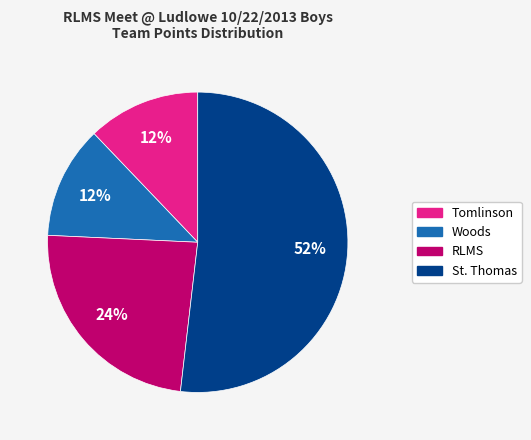

Do Woods and St. Thomas together represent more than half of the pie?

Yes